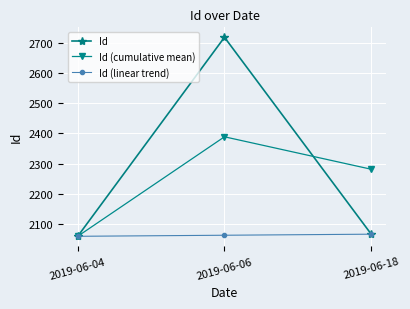

Rank the series by their average value, from lowest to highest.

Id (linear trend), Id (cumulative mean), Id